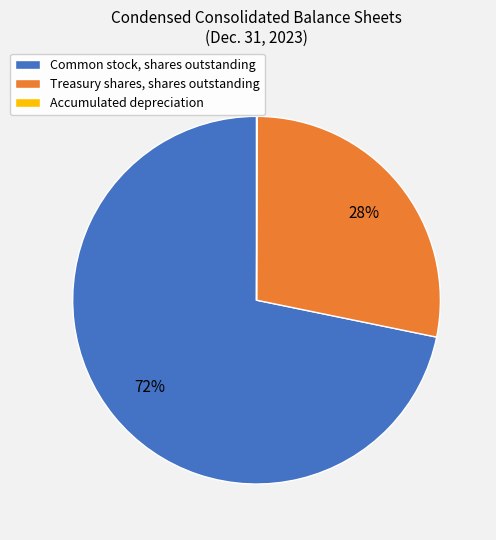

To the nearest percent, what is the combined percentage of Treasury shares, shares outstanding and Common stock, shares outstanding?

100%